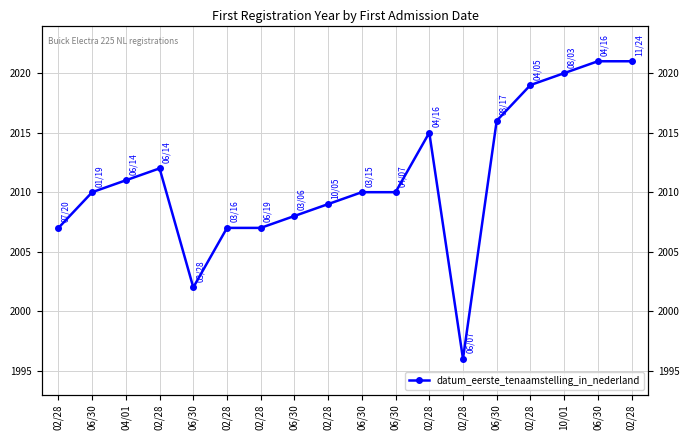

How many interior local peaks (higher than both neighbors) does the data have?

2